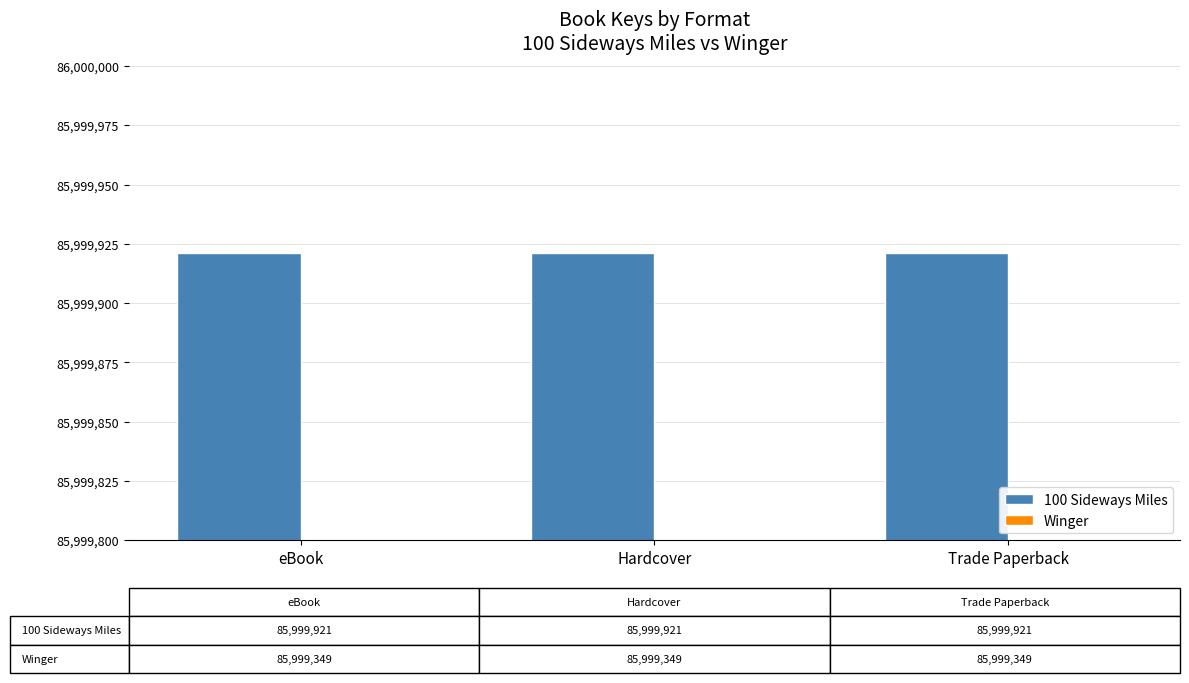

The Winger series shows 85999349 at eBook. True or false?

True